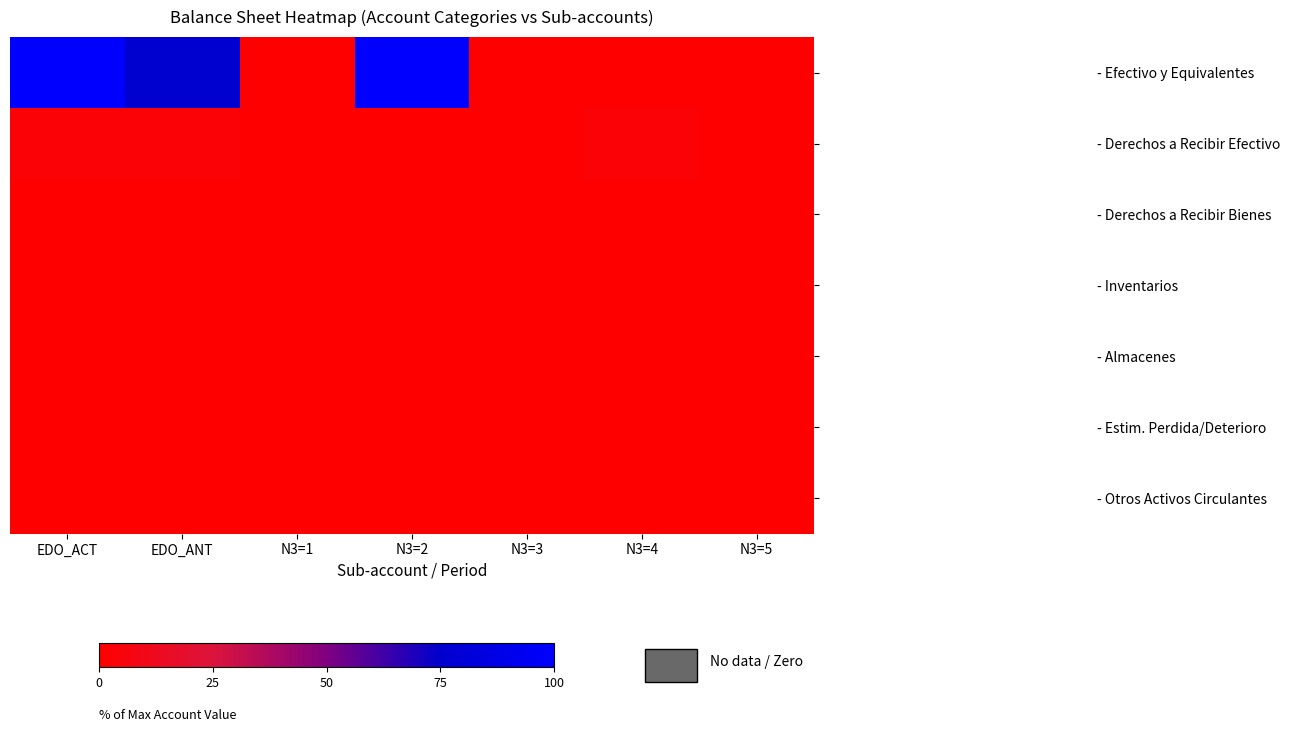

At which category is the sum across all series the highest?

EDO_ACT